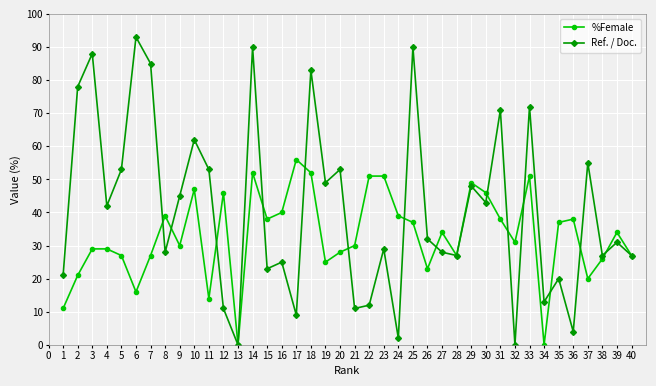

Reading left to right, list all the values displayed in this chart.

%Female: 11	21	29	29	27	16	27	39	30	47	14	46	0	52	38	40	56	52	25	28	30	51	51	39	37	23	34	27	49	46	38	31	51	0	37	38	20	26	34	27
Ref. / Doc.: 21	78	88	42	53	93	85	28	45	62	53	11	0	90	23	25	9	83	49	53	11	12	29	2	90	32	28	27	48	43	71	0	72	13	20	4	55	27	31	27